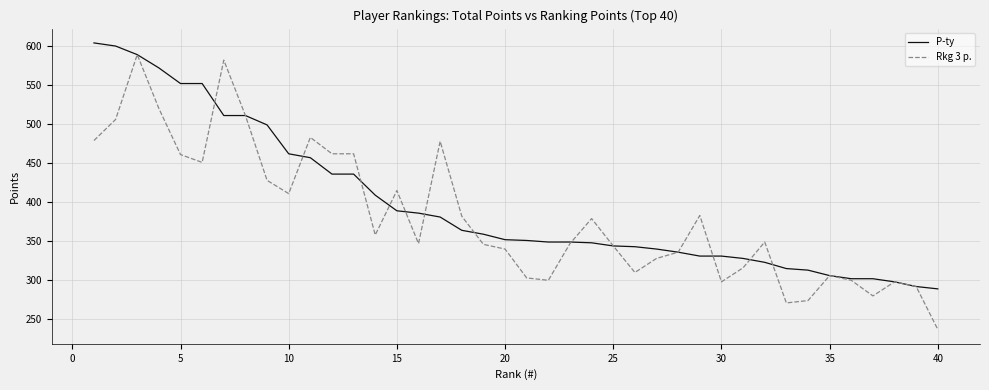

Which series has the largest total across all categories?

P-ty